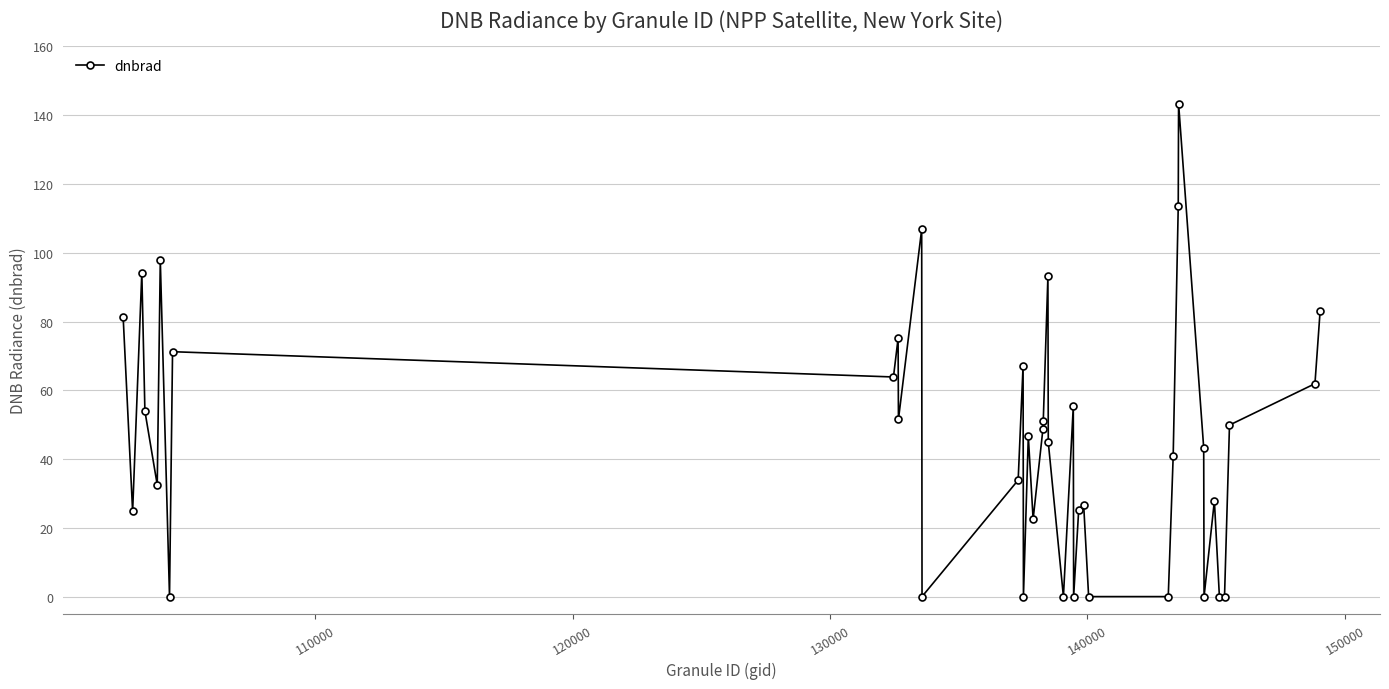

Is this an area chart (filled region under the line)?

No